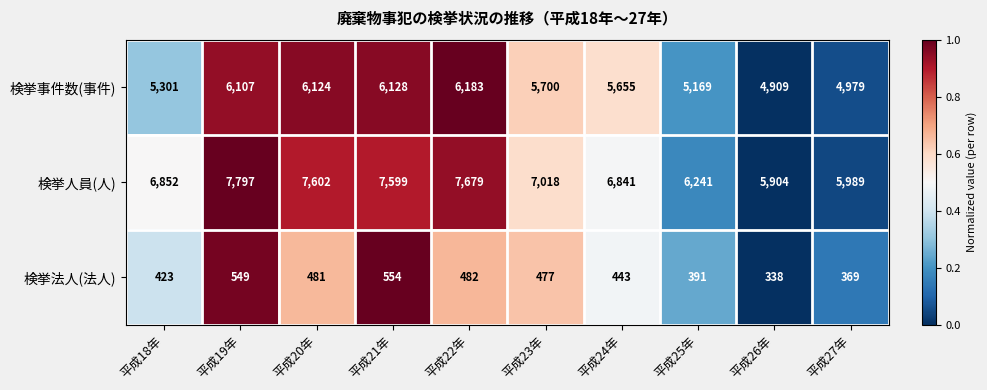

Where does the 検挙法人(法人) series first go above 477?

平成19年